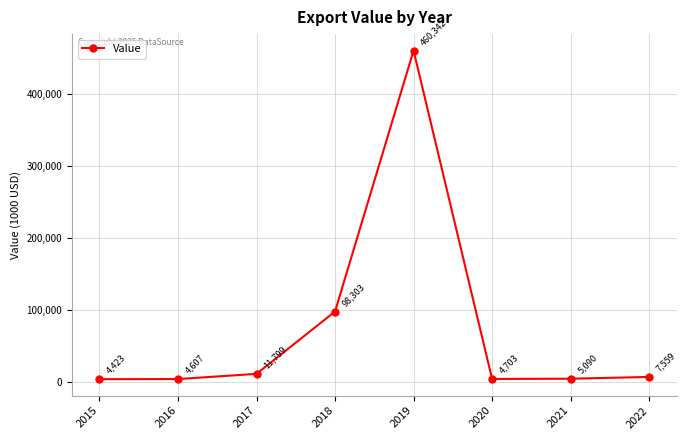

Where is the data nearest to the value 232382?

2018